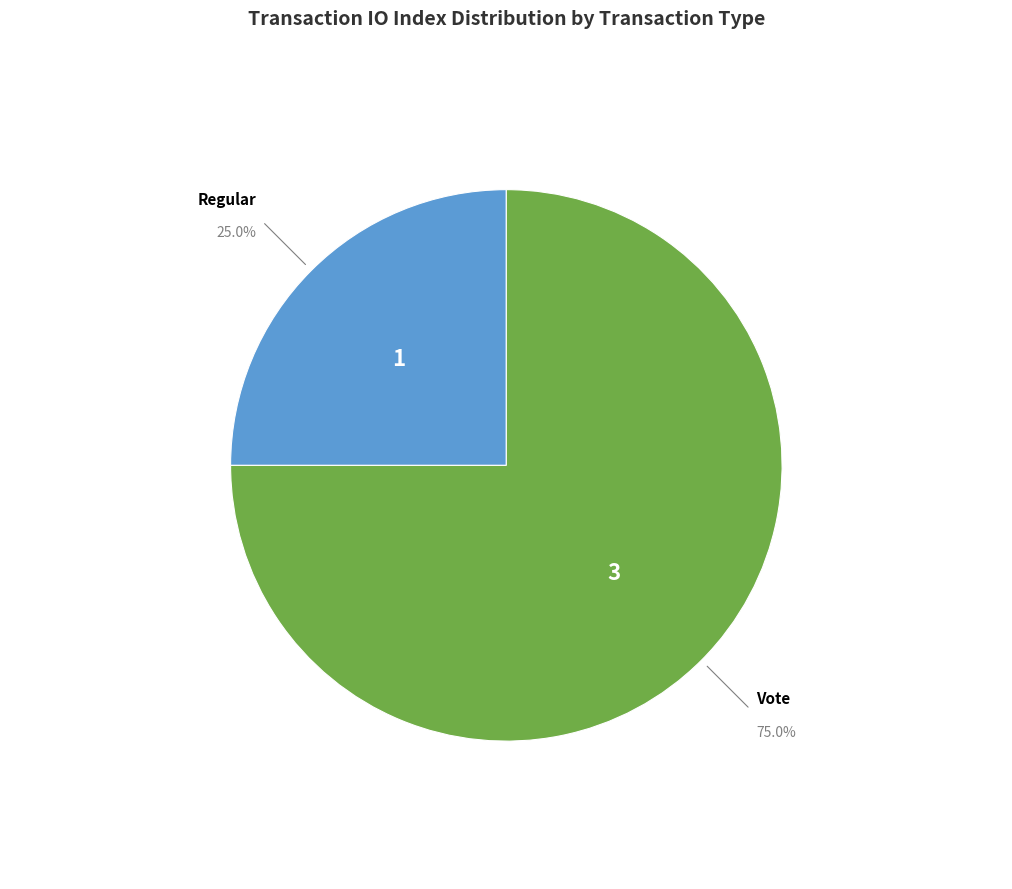

Does any single category account for the majority?

Yes